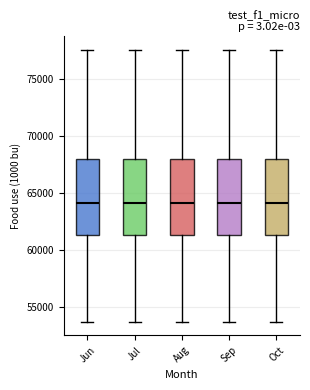

Reading left to right, read every box against the y-axis: the position of its median line, the range the box covers, and the ends of its whiskers. The values are not printed on the chart, so give them approximately, as read against the axis.

Jun: median 64000, box 61500 to 68000, whiskers 53500 to 77500
Jul: median 64000, box 61500 to 68000, whiskers 53500 to 77500
Aug: median 64000, box 61500 to 68000, whiskers 53500 to 77500
Sep: median 64000, box 61500 to 68000, whiskers 53500 to 77500
Oct: median 64000, box 61500 to 68000, whiskers 53500 to 77500